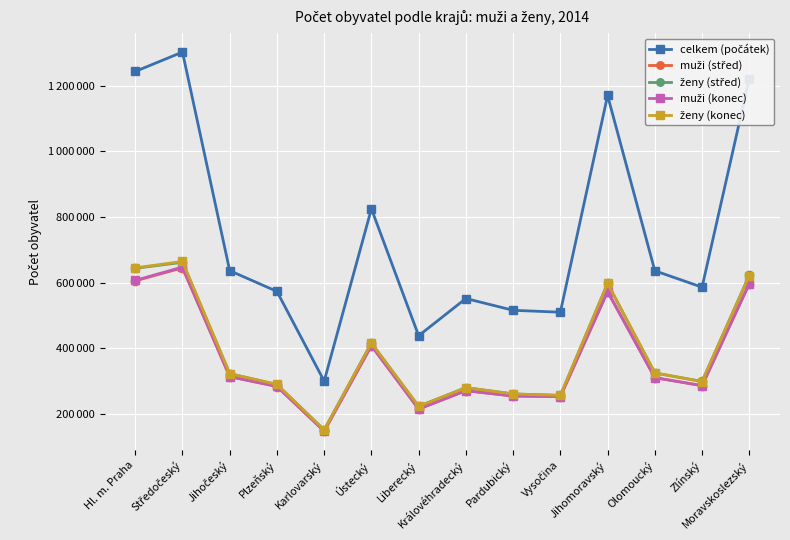

Rank the categories by muži (střed) value from highest to lowest.

Středočeský, Hl. m. Praha, Moravskoslezský, Jihomoravský, Ústecký, Jihočeský, Olomoucký, Zlínský, Plzeňský, Královéhradecký, Pardubický, Vysočina, Liberecký, Karlovarský